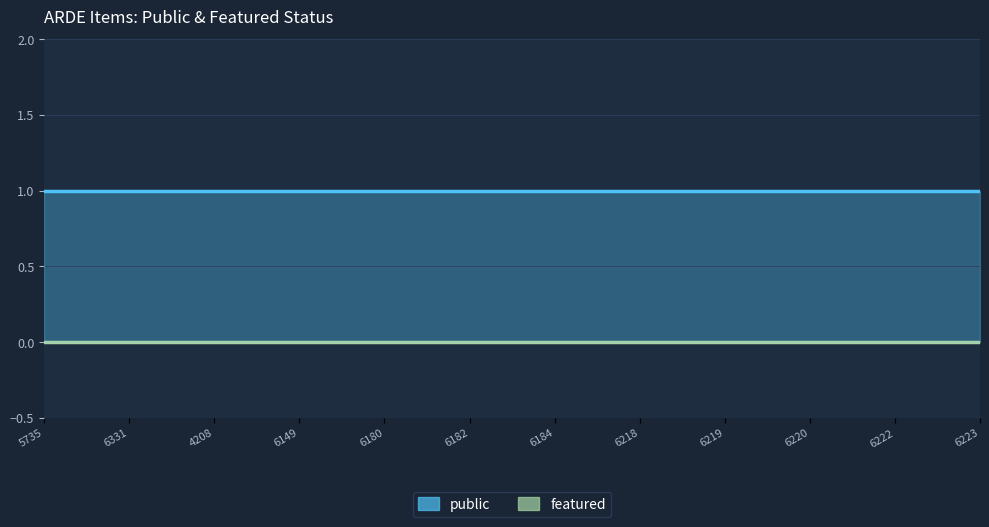

What is the label of the 8th point from the right?

6180